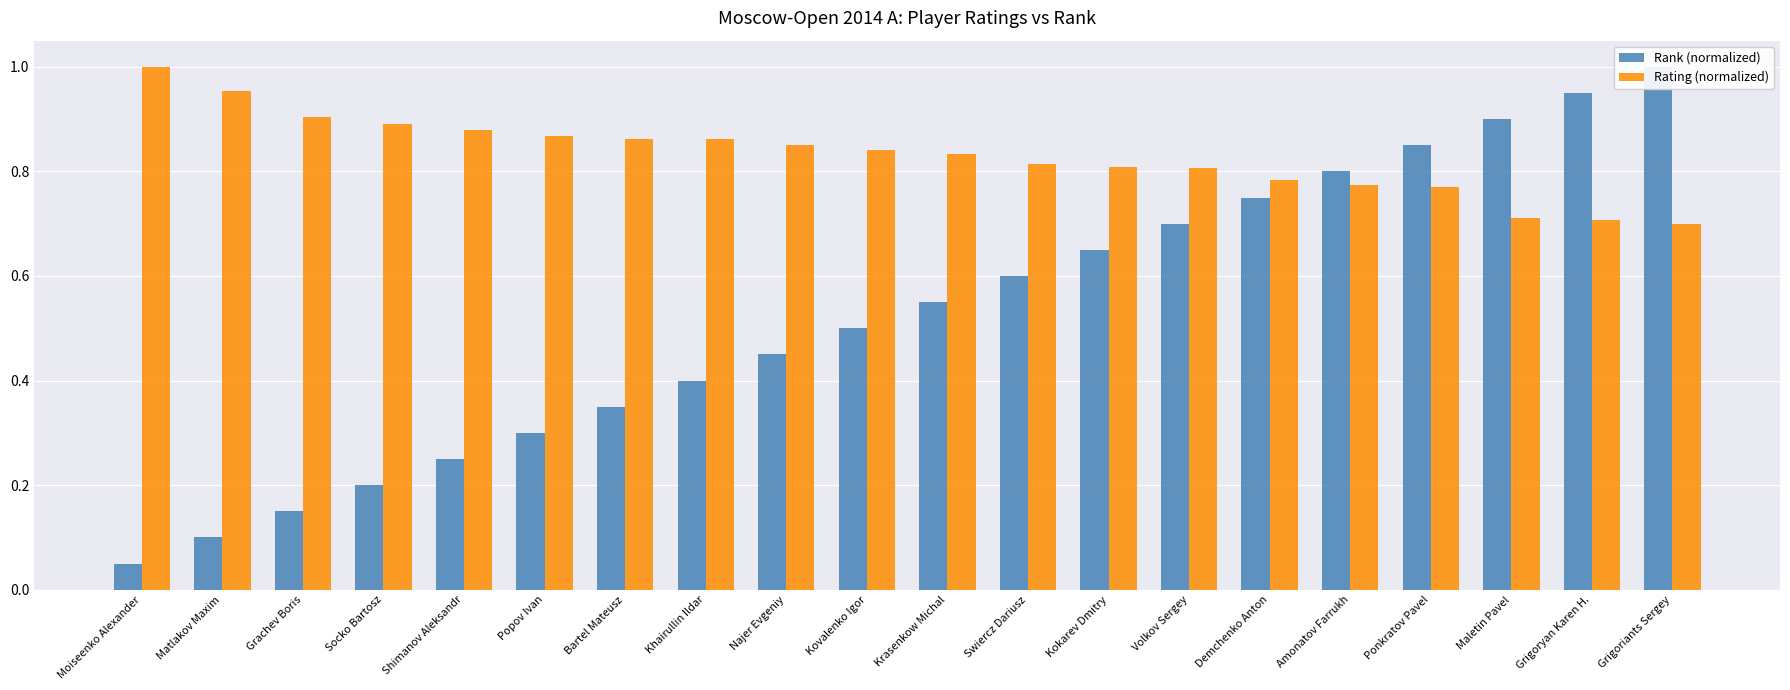

True or false: Rating (normalized) has a value of 0.8 at Swiercz Dariusz.

True